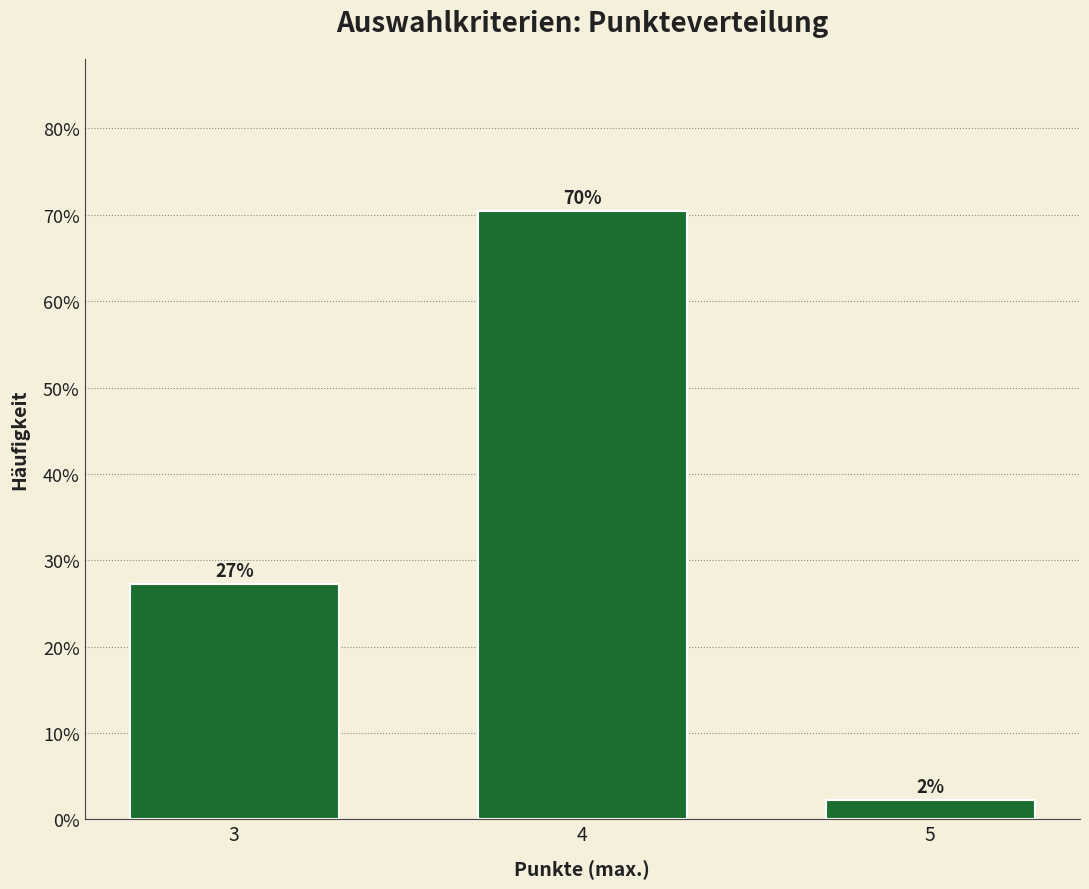

Are the bars horizontal?

No